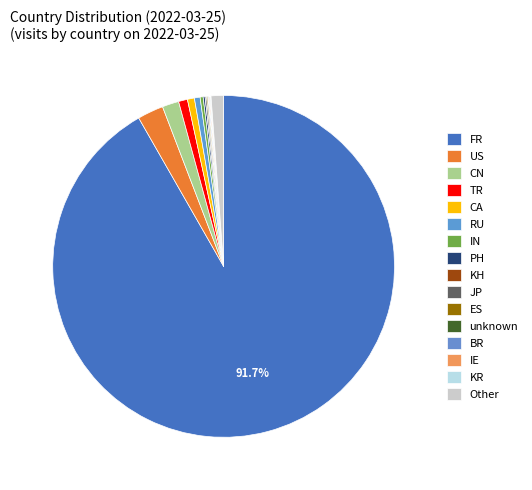

How many segments does this pie chart have?

16